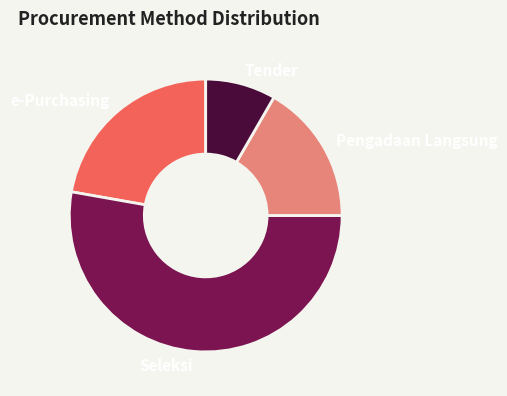

Which slice is the largest?

Seleksi